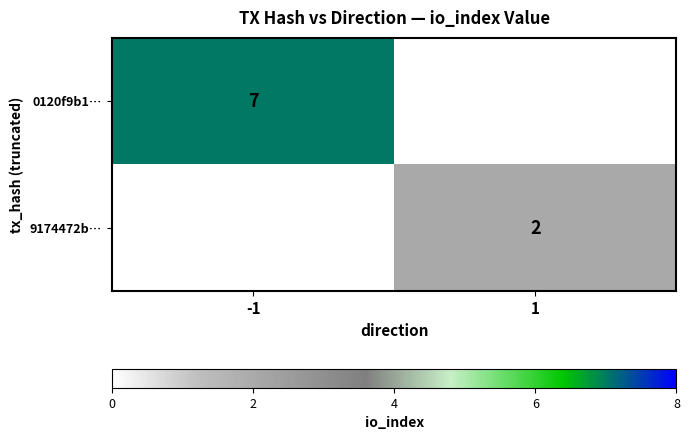

Is it true that 0120f9b1… equals 7 at -1?

True